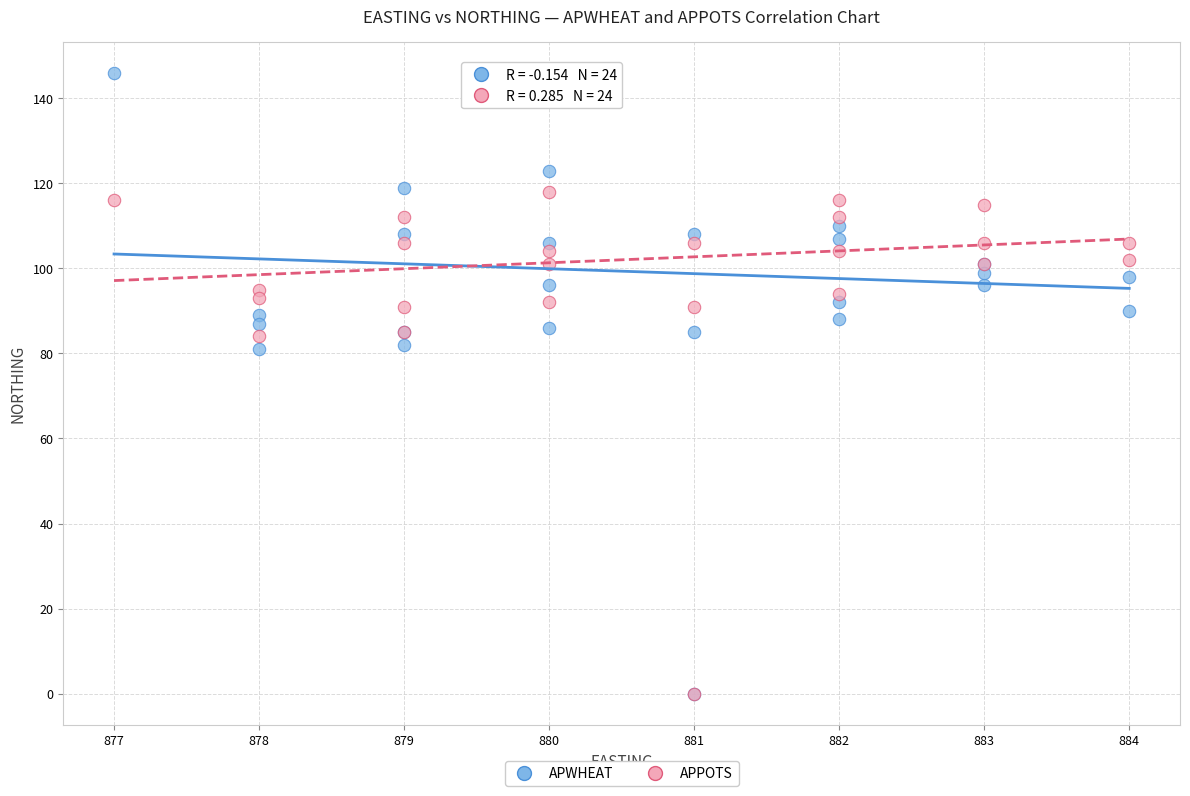

What are all the series names shown in the legend?

APWHEAT, APPOTS